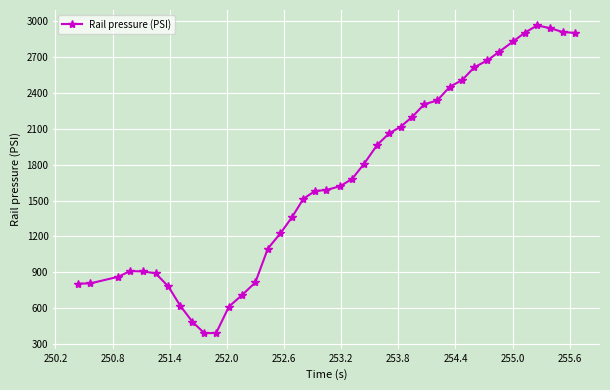

True or false: there are more than 0 points higher than both neighbors.

True